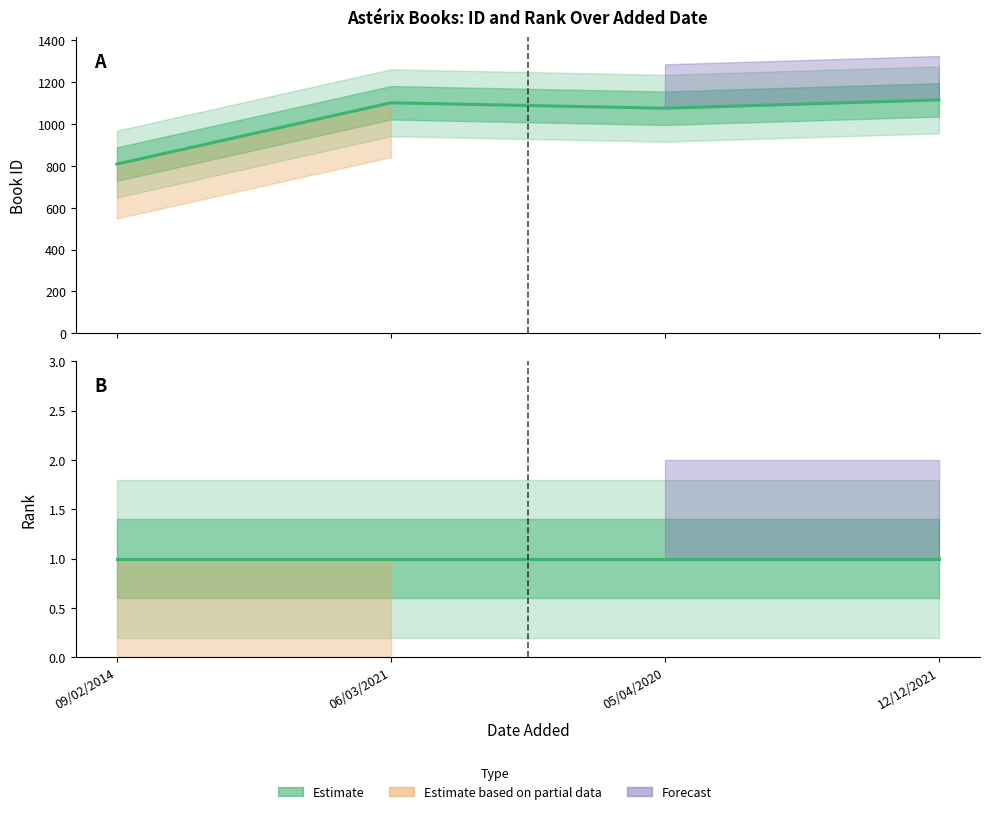

What is the change in value from 09/02/2014 to 05/04/2020?

+267